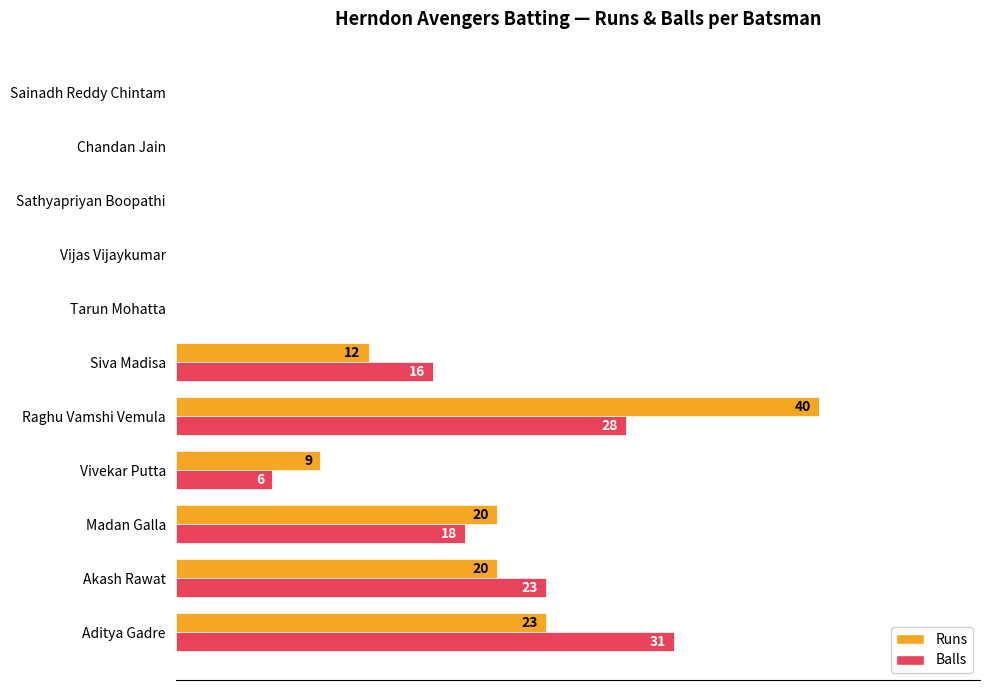

At which category is the sum across all series the highest?

Raghu Vamshi Vemula